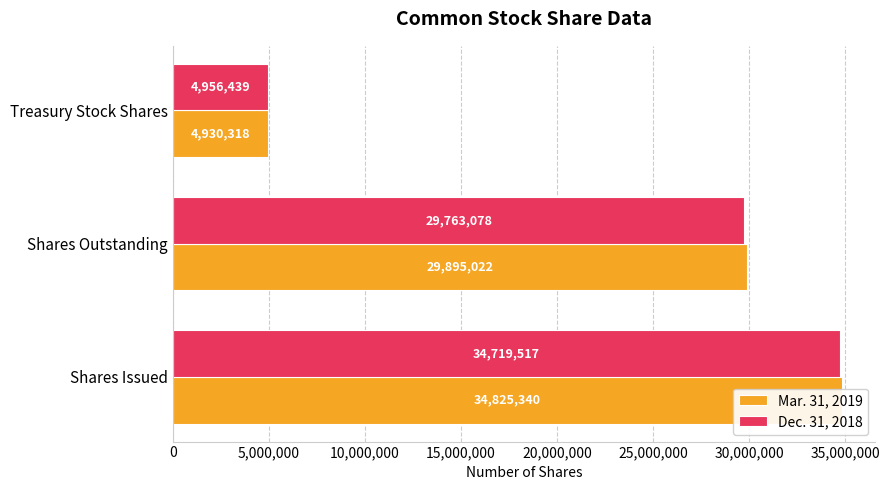

Is it true that Mar. 31, 2019 equals 8846871 at Treasury Stock Shares?

False